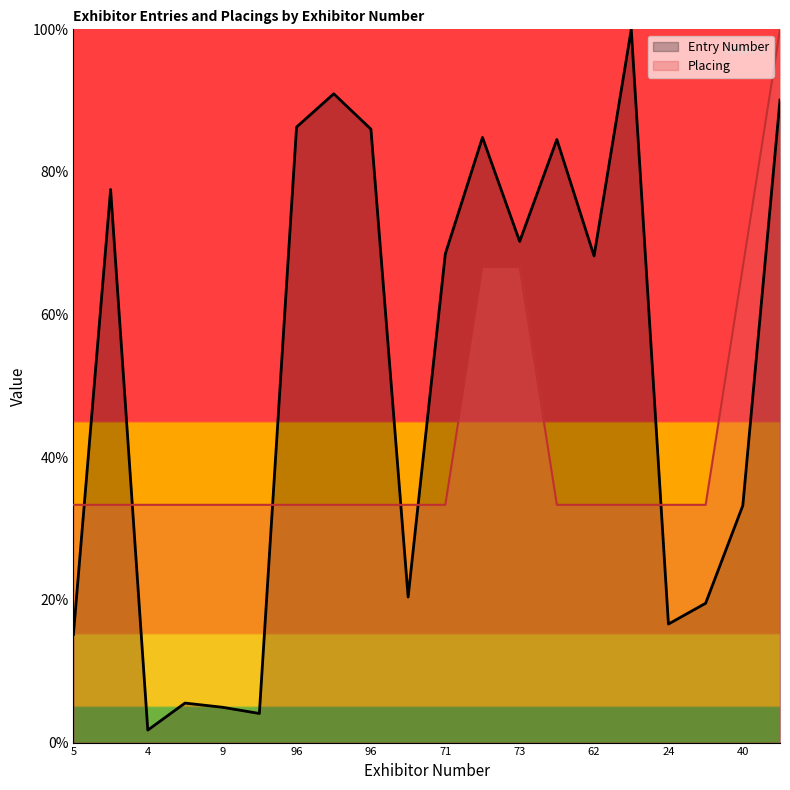

At which label is Entry Number closest to 50?

40